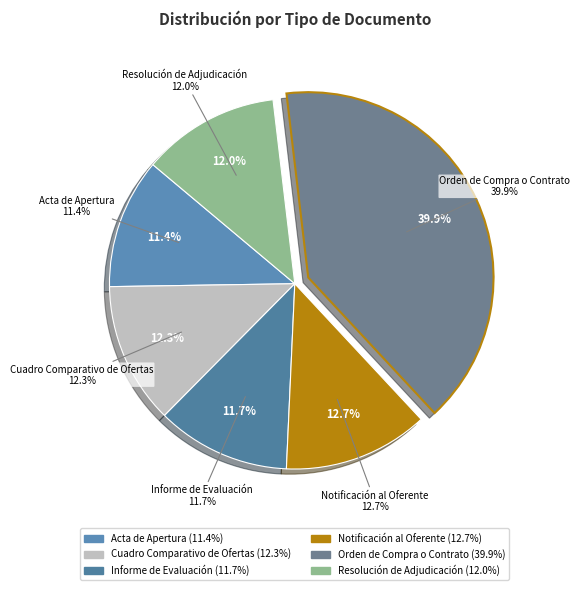

How many segments does this pie chart have?

6